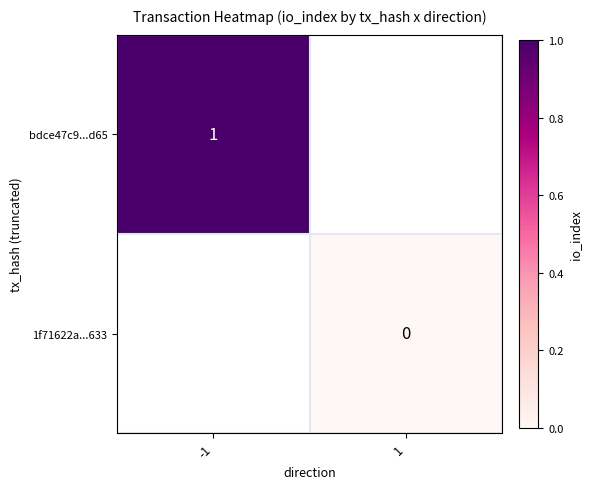

What is the maximum value shown in the chart?

1.0